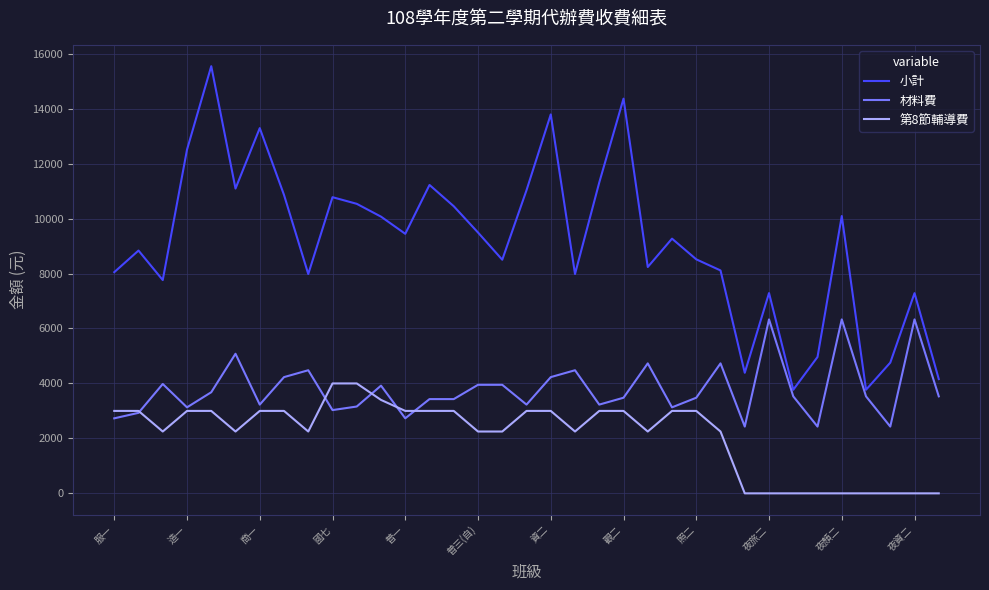

True or false: 第8節輔導費 and 小計 cross at least once.

False